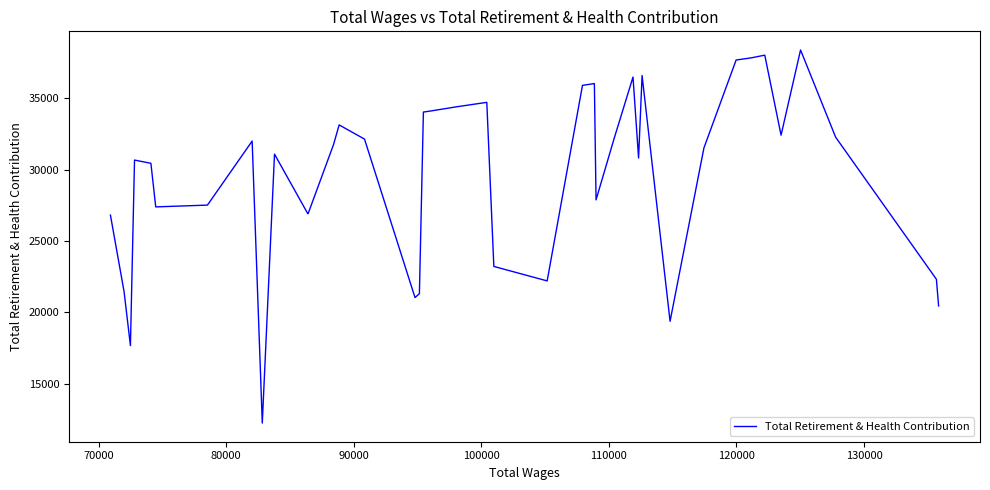

Where does the data first go above 31514?

80000